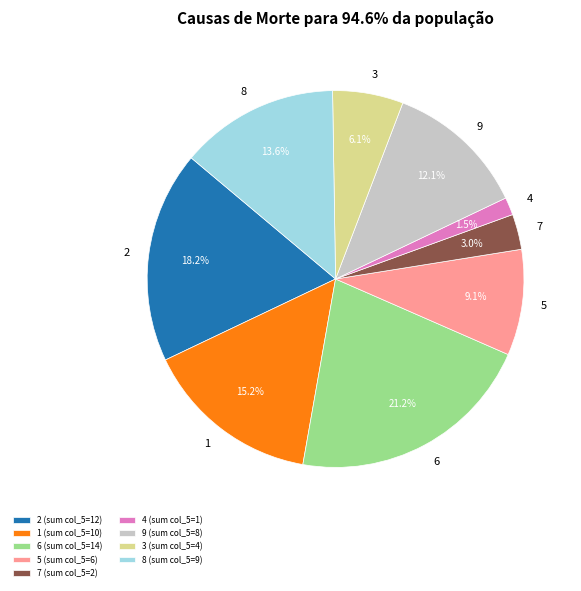

How many segments does this pie chart have?

9